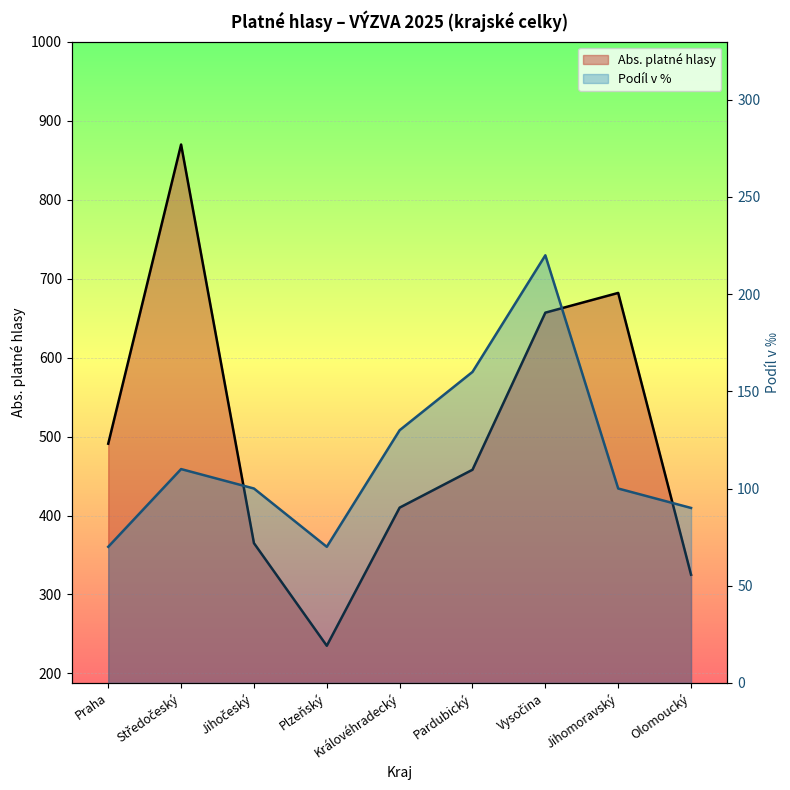

At which category is the sum across all series the highest?

Středočeský